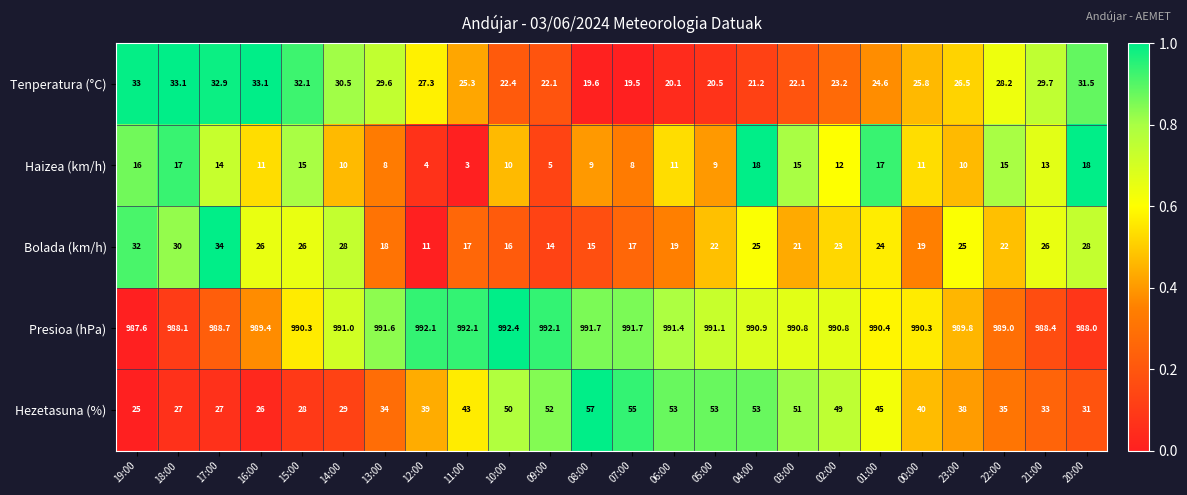

Count the number of data series in this chart.

5